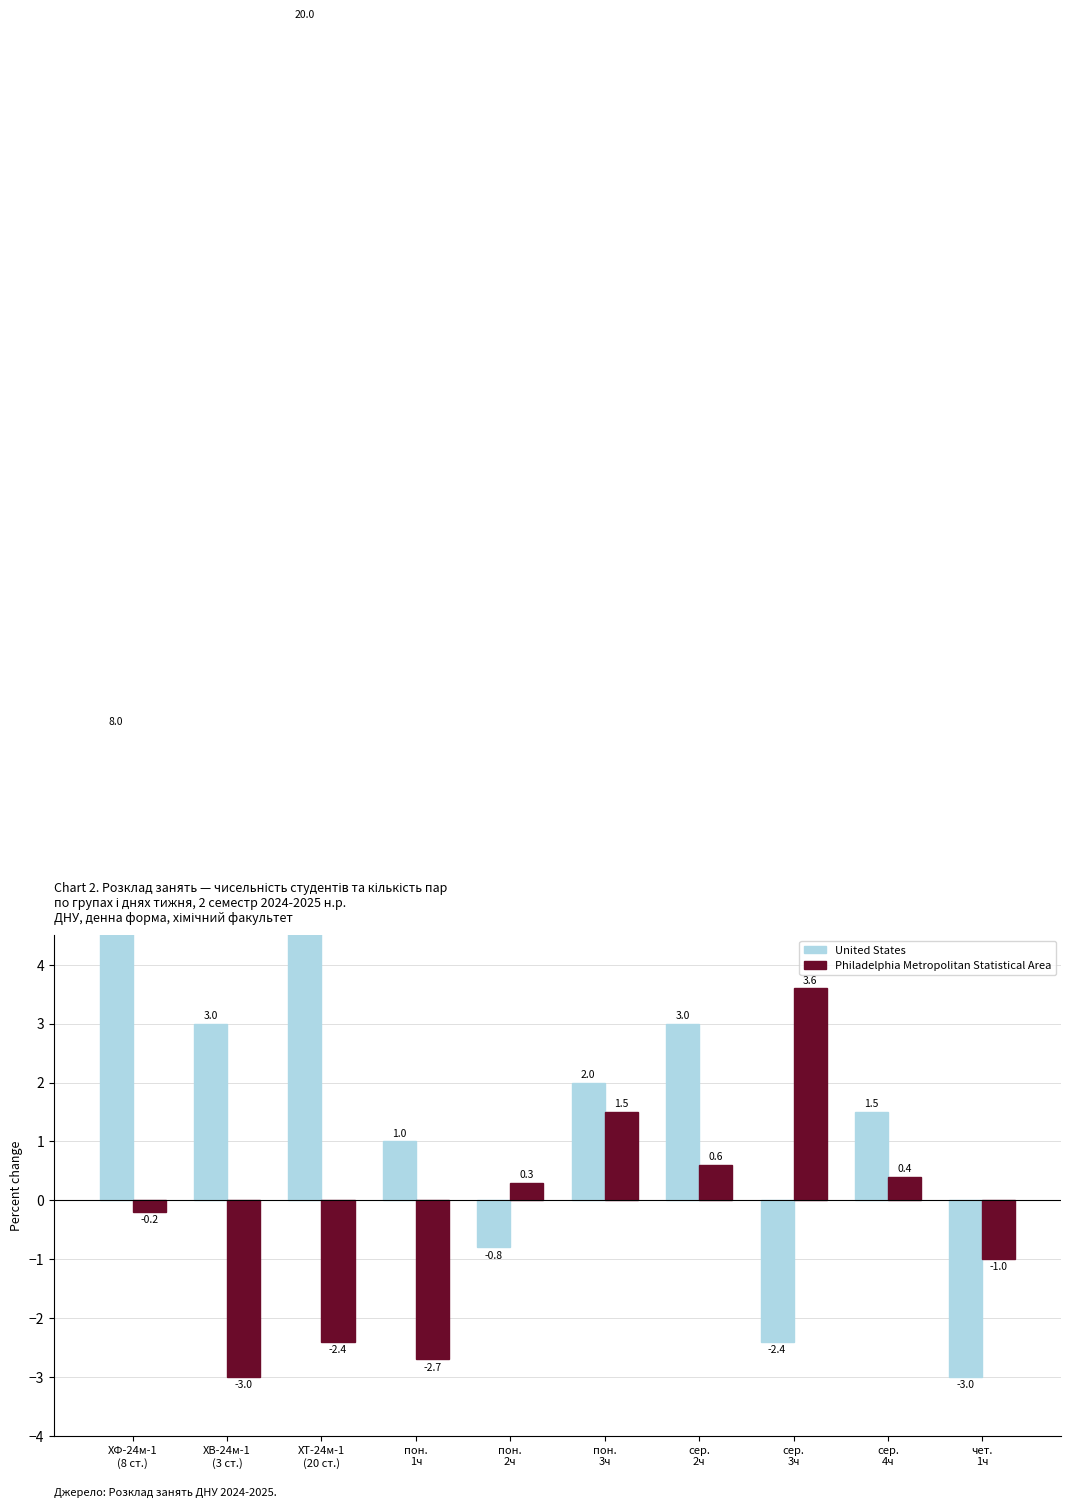

Rank the series at чет.
1ч from highest to lowest value.

Philadelphia Metropolitan Statistical Area, United States